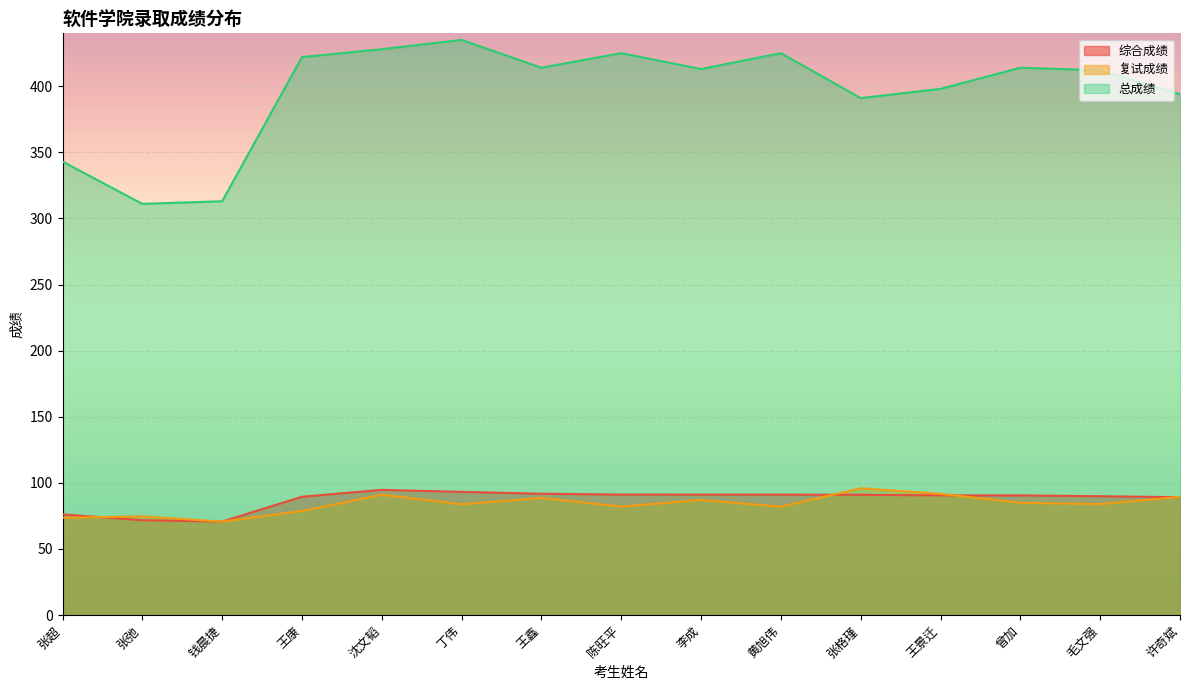

At which label does 复试成绩 reach its minimum?

钱晨捷